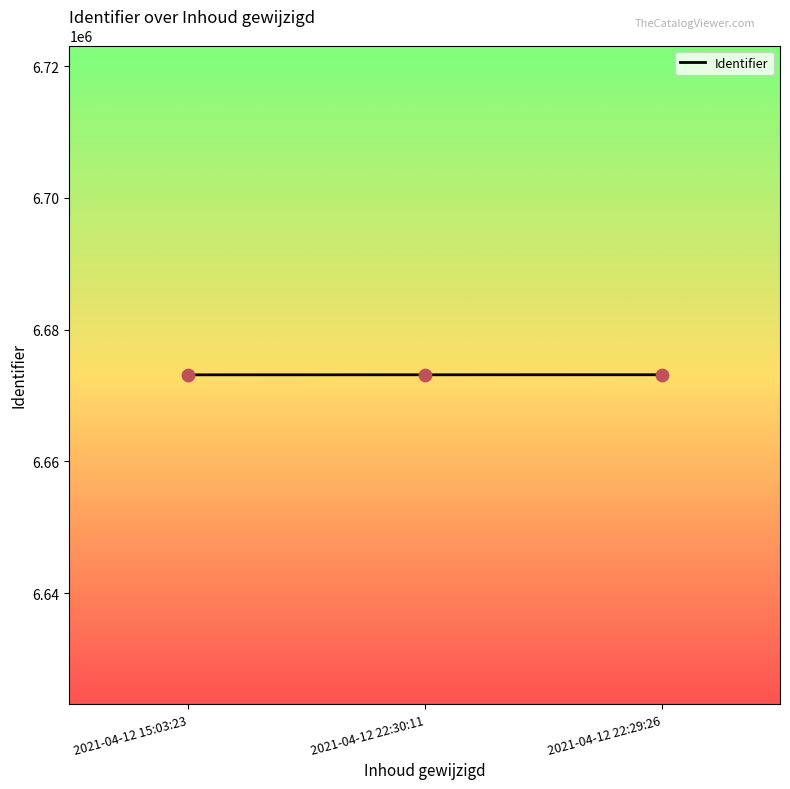

What is the change in value from 2021-04-12 22:30:11 to 2021-04-12 22:29:26?

+6